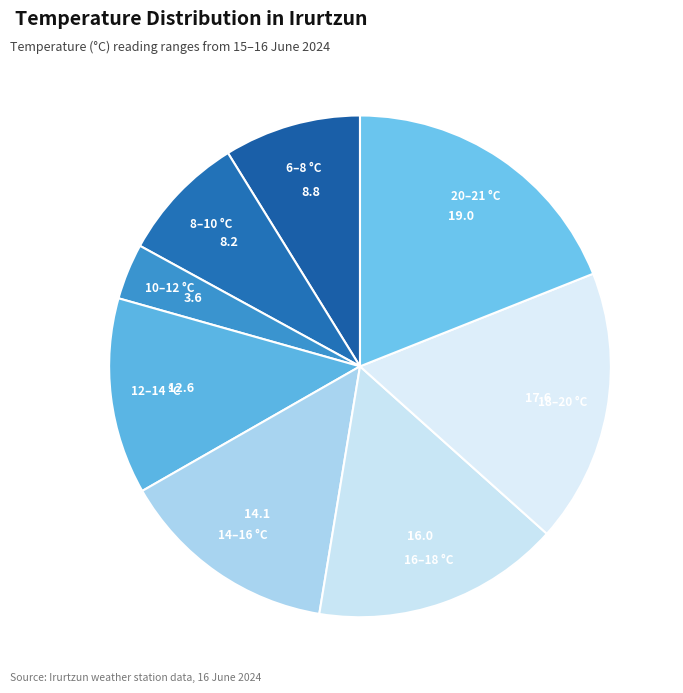

Count the number of slices in the pie.

8